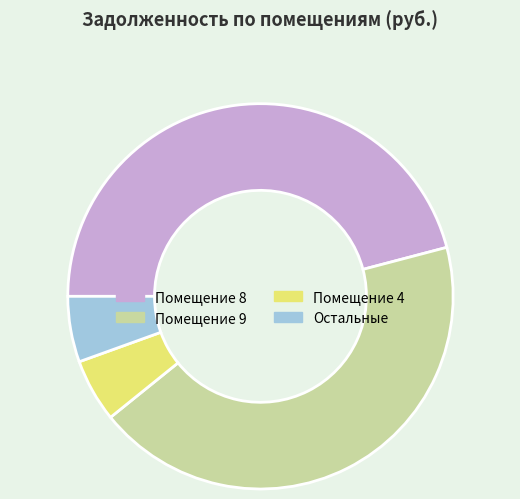

What is the ratio of the value at Помещение 9 to the value at Помещение 8?

0.9